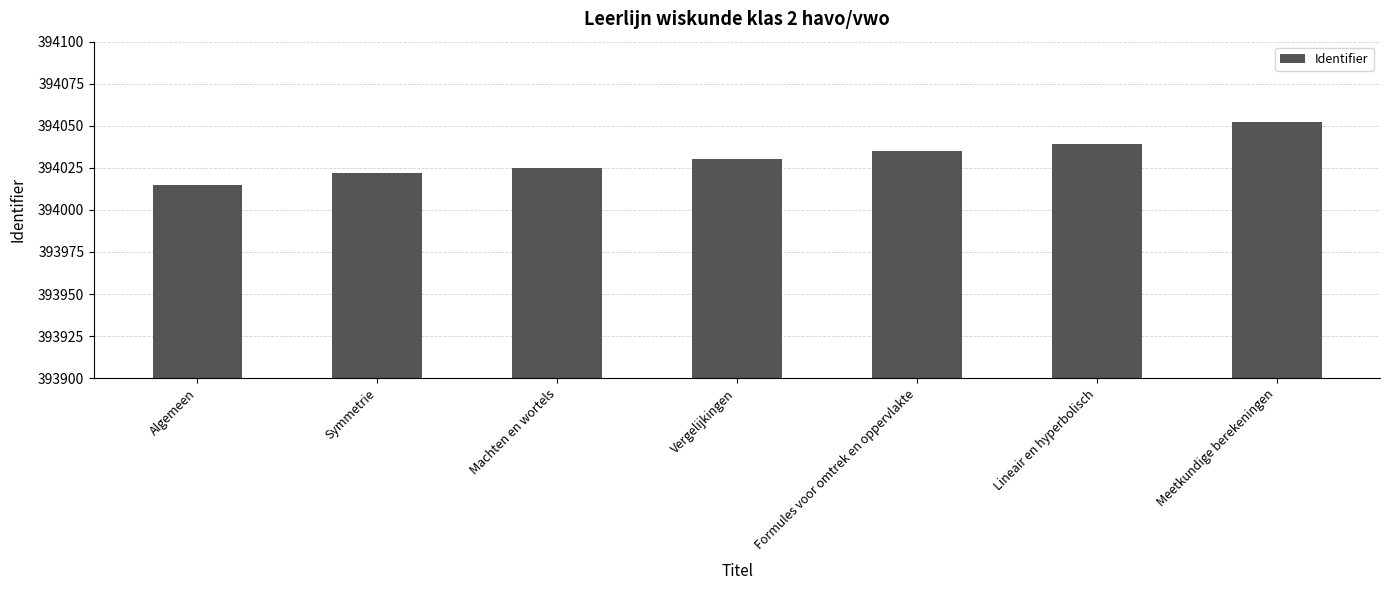

What is the approximate value at Meetkundige berekeningen, to the nearest 10?

394050